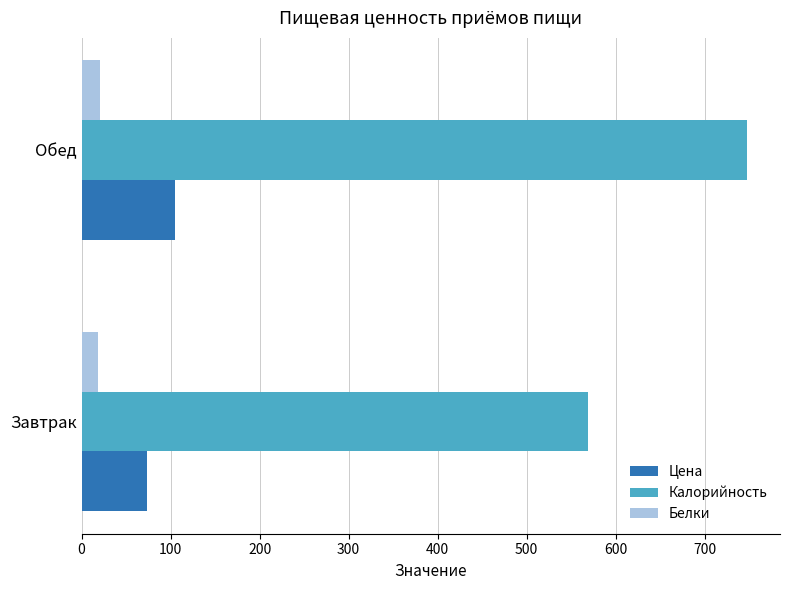

Which series has the largest range (max minus min)?

Калорийность